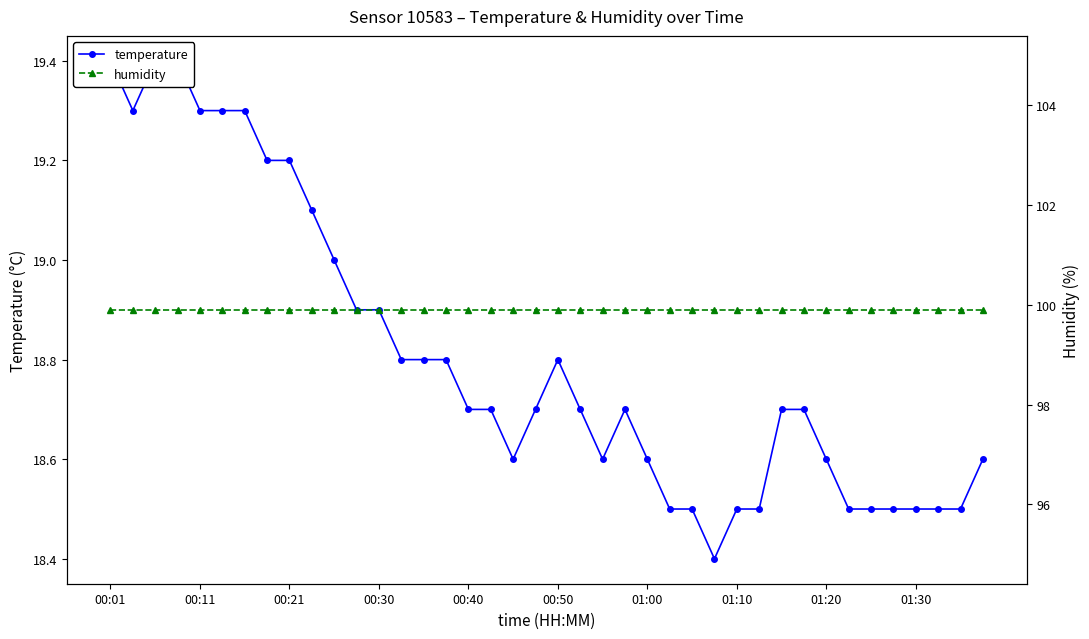

At how many categories does at least one series exceed 42?

40